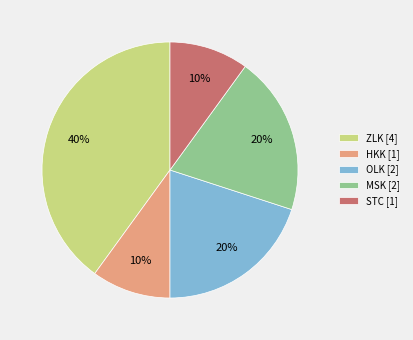

To the nearest percent, what is the average slice percentage?

20%